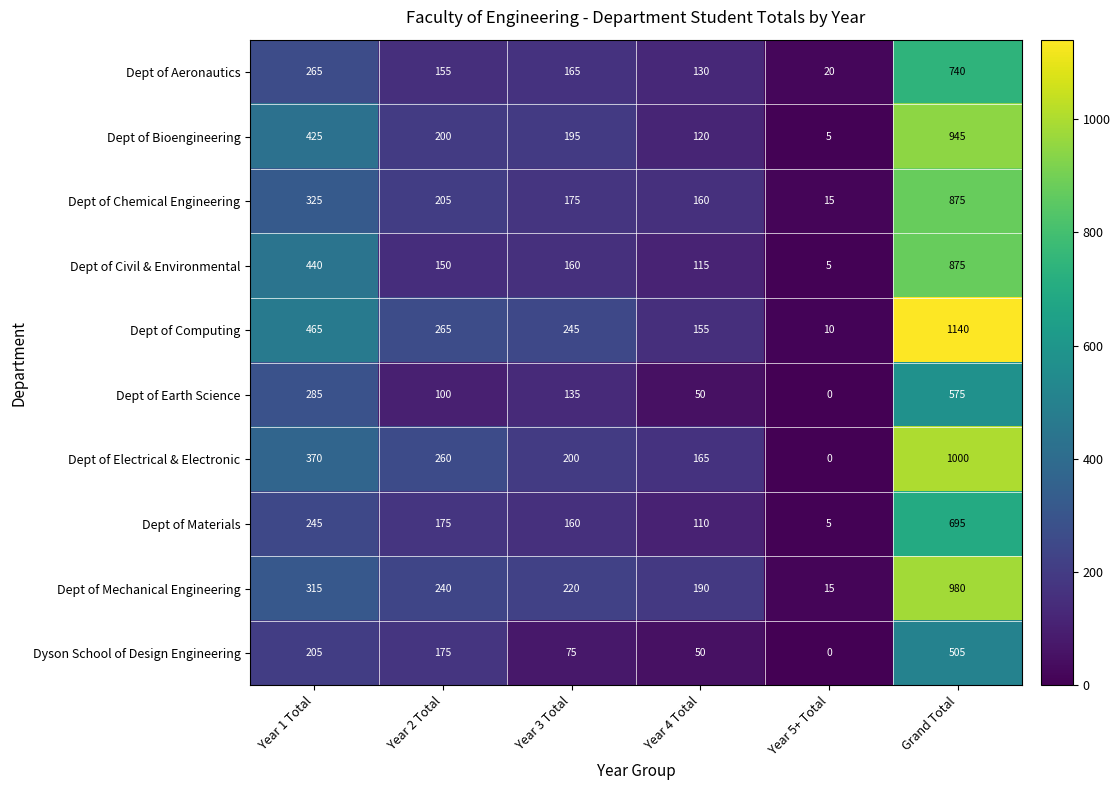

How many data points in Dept of Electrical & Electronic are less than 260?

3